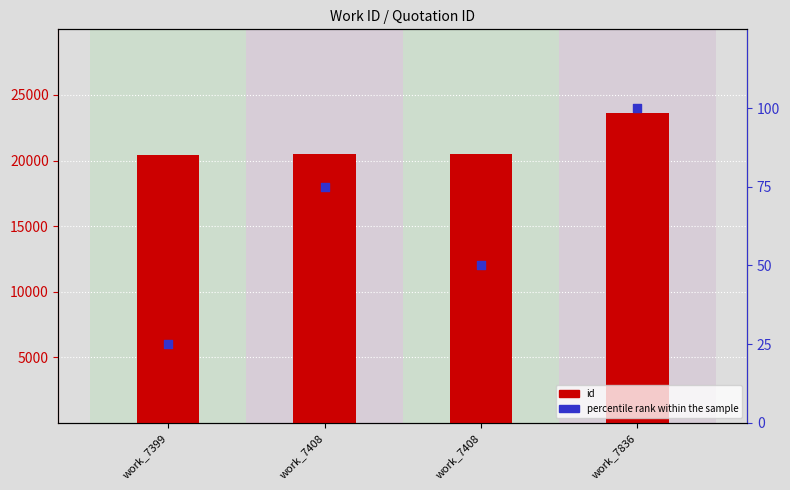

At how many categories does at least one series exceed 2399?

4